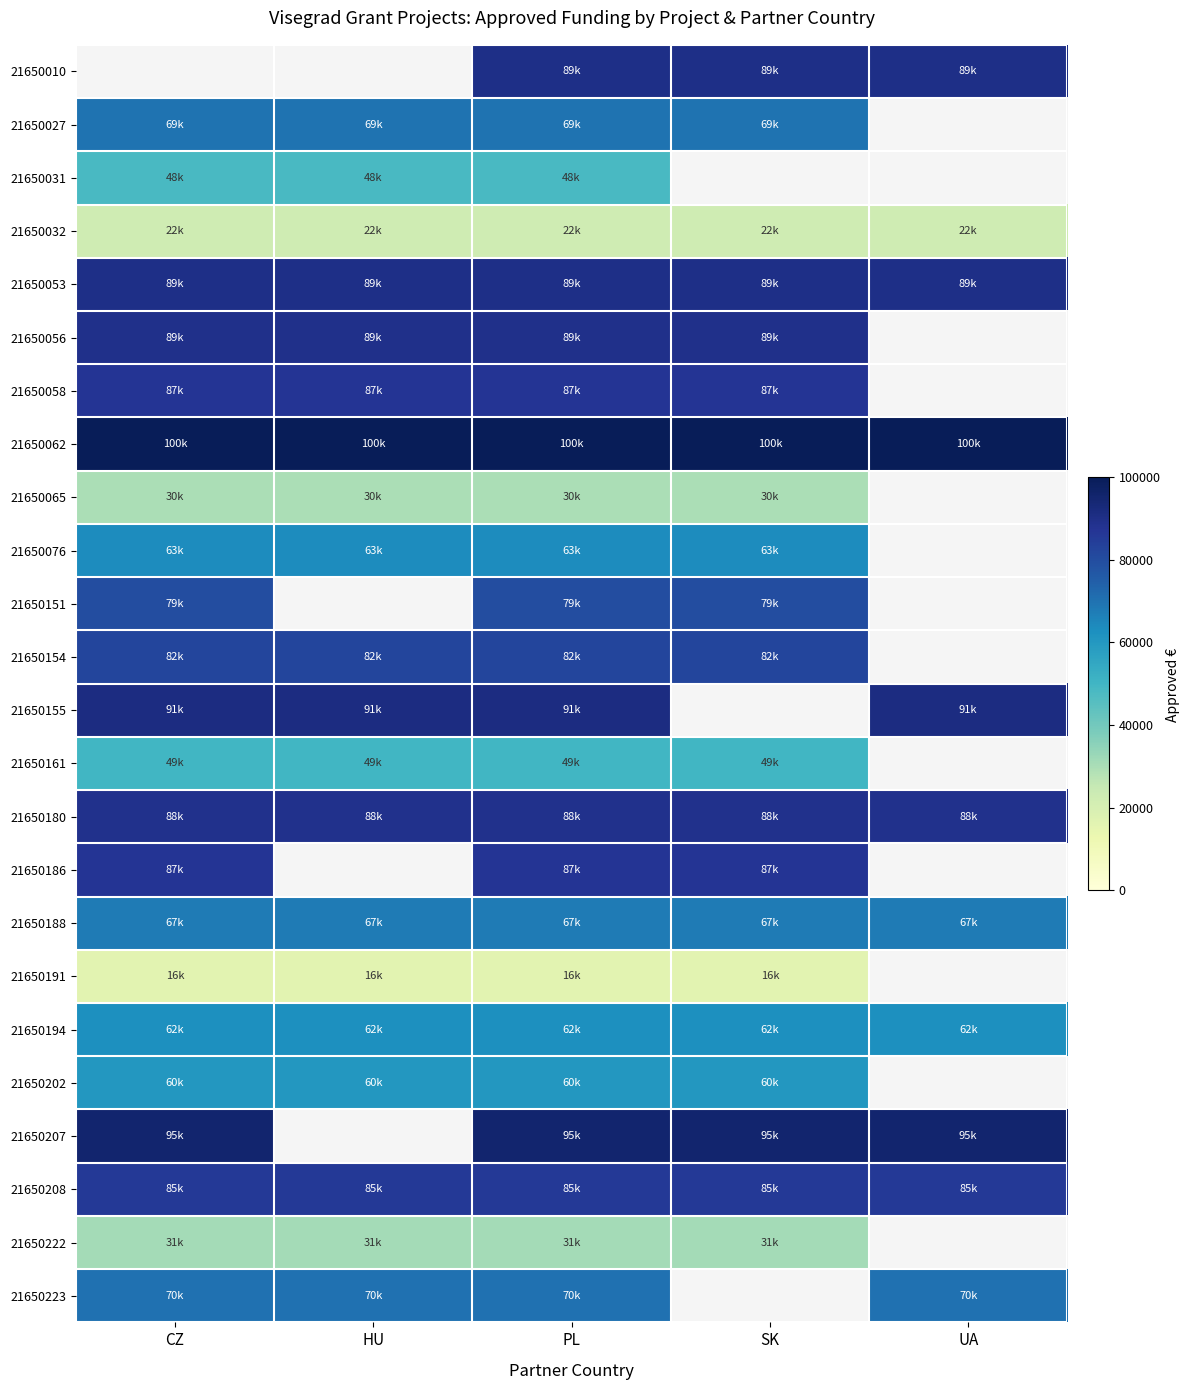

What is the spread (max minus min) of values at UA?

77598.0